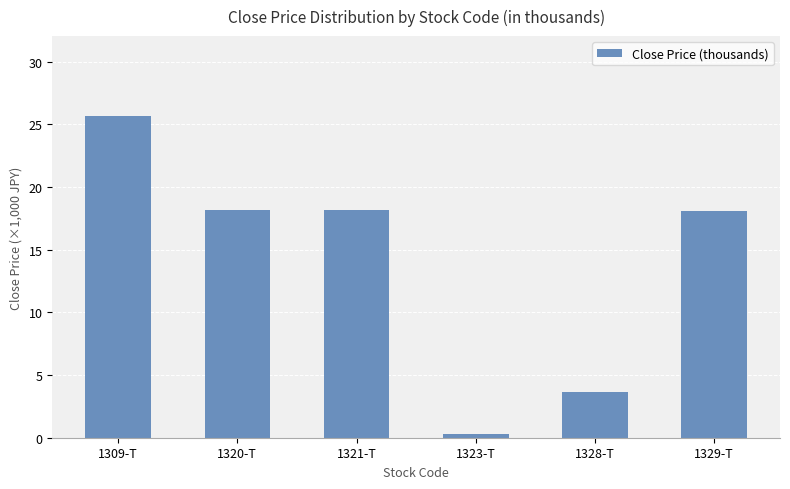

Is it true that the value at 1321-T is 26.8?

False